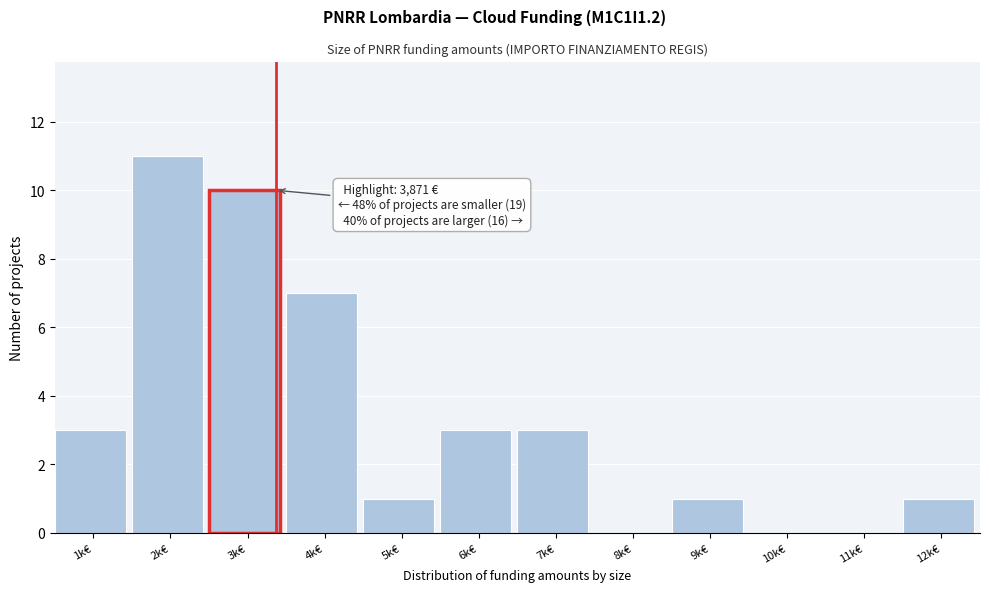

Reading left to right, what are all the values shown in this chart?

1k€=3	2k€=11	3k€=10	4k€=7	5k€=1	6k€=3	7k€=3	8k€=0	9k€=1	10k€=0	11k€=0	12k€=1